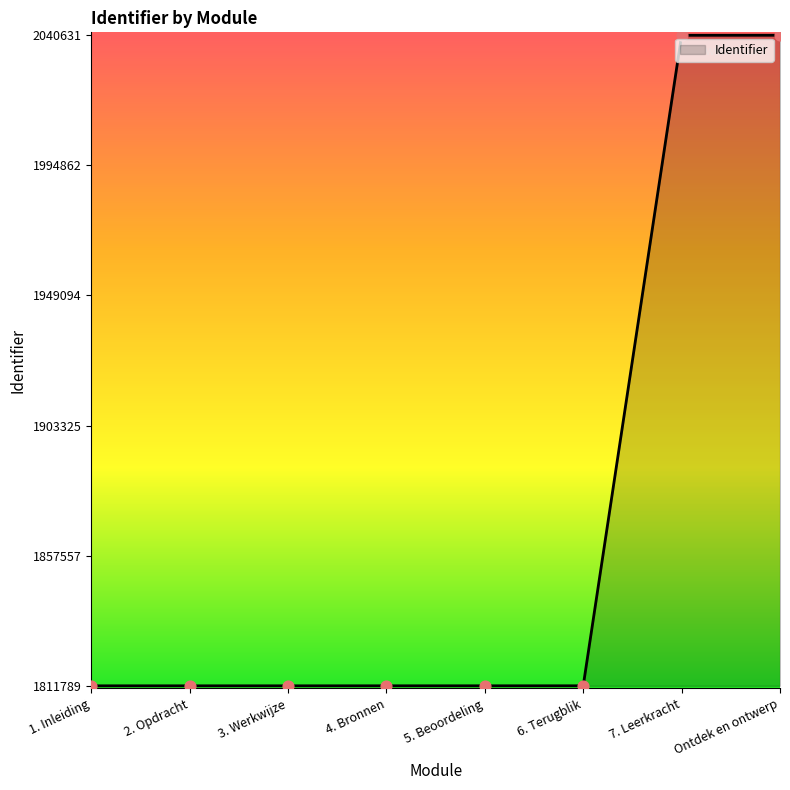

What is the change in value from 2. Opdracht to 5. Beoordeling?

+6